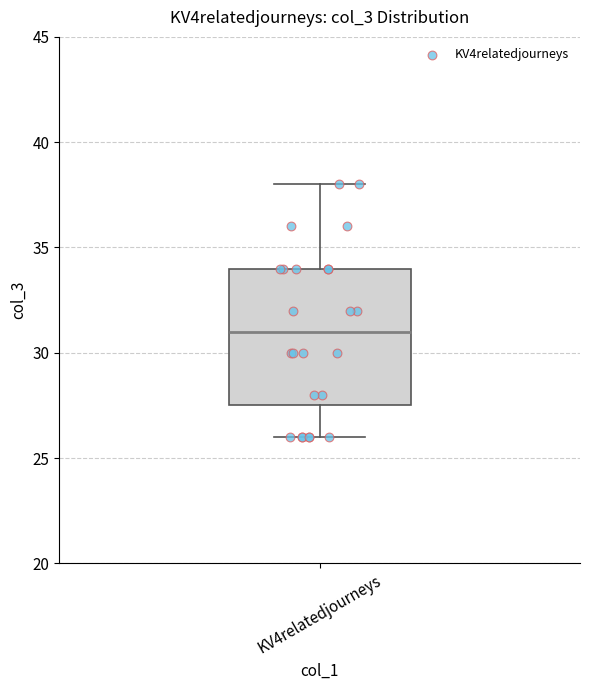

Read this box plot against the y-axis: the position of the median line, the range covered by the box, and the ends of both whiskers. The values are not printed on the chart, so give them approximately, as read against the axis.

median 31.0, box 27.5 to 34.0, whiskers 26.0 to 38.0